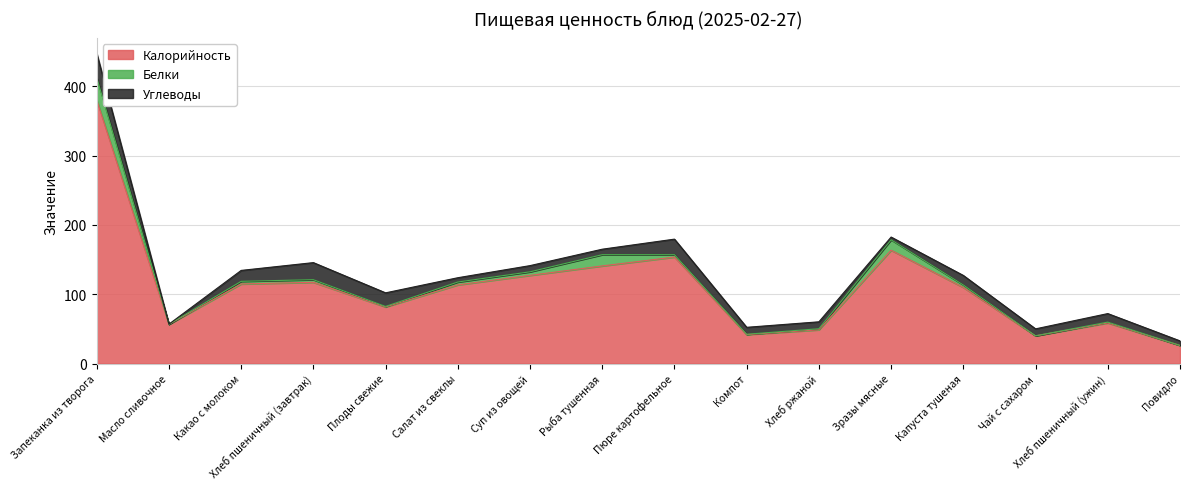

What is the lowest value of the Калорийность series?

26.2